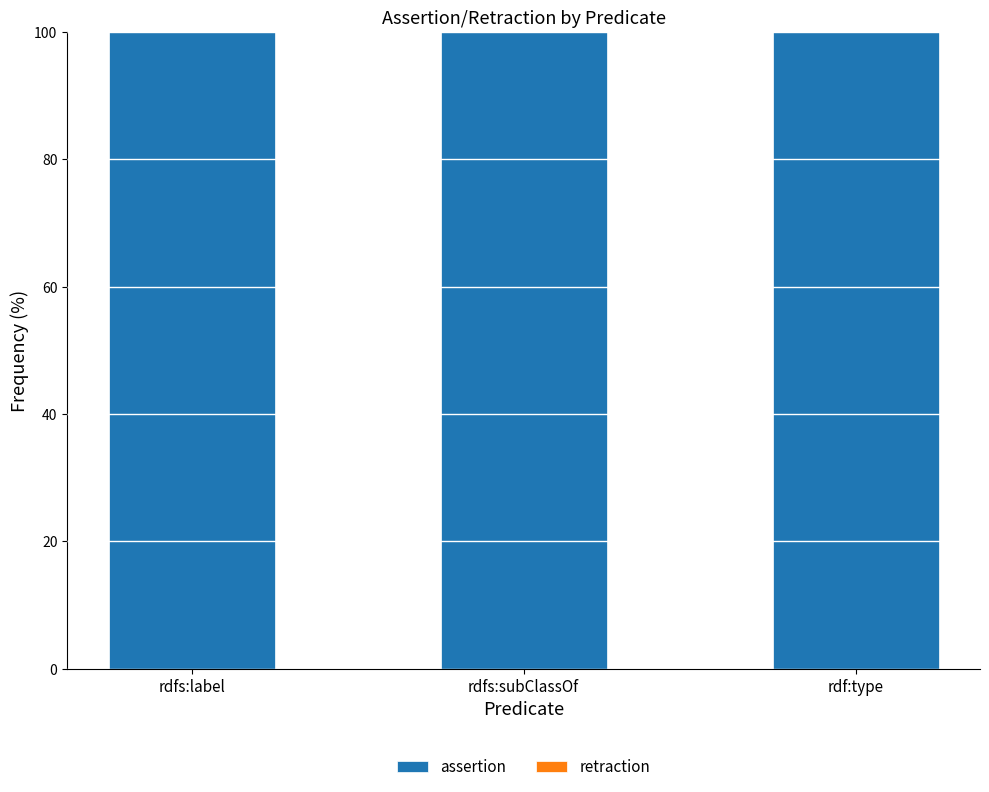

At how many categories does at least one series exceed 47?

3